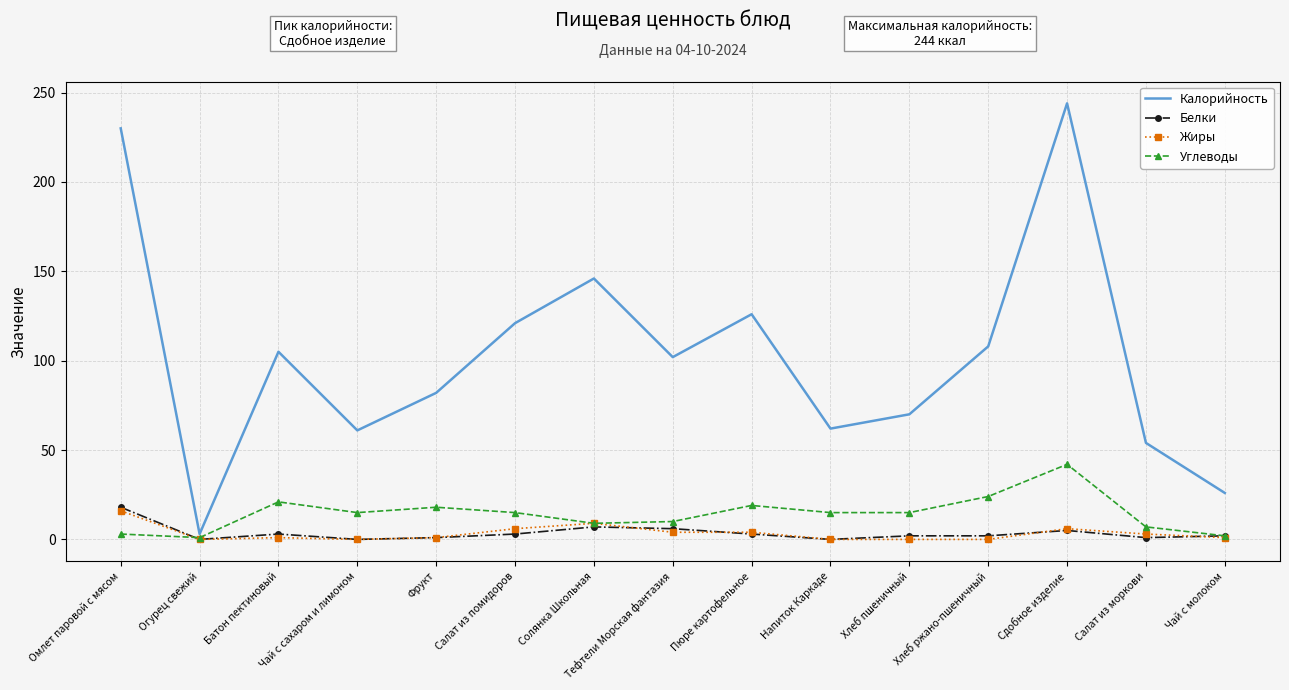

Between Фрукт and Салат из помидоров, which series saw the biggest shift?

Калорийность